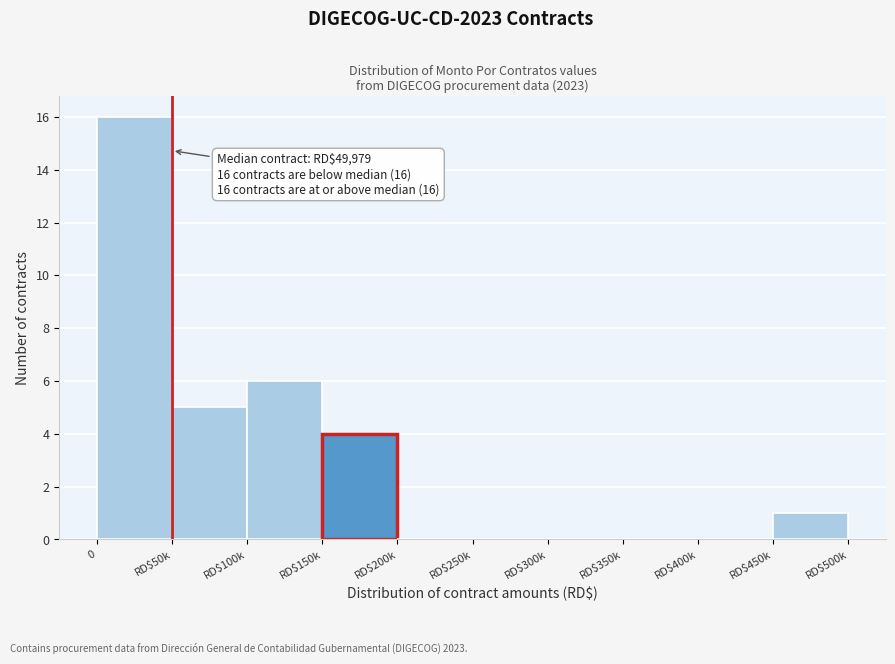

Where is the data nearest to the value 8?

RD$100k